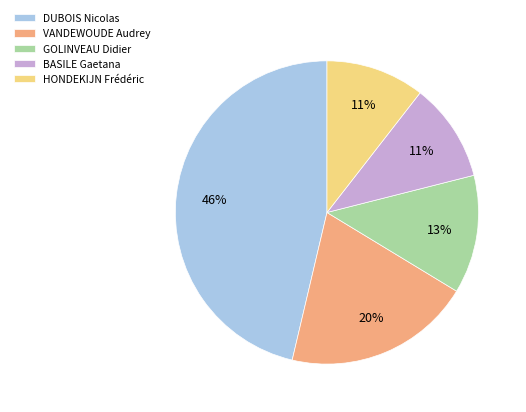

What is the largest slice in the pie chart?

DUBOIS Nicolas